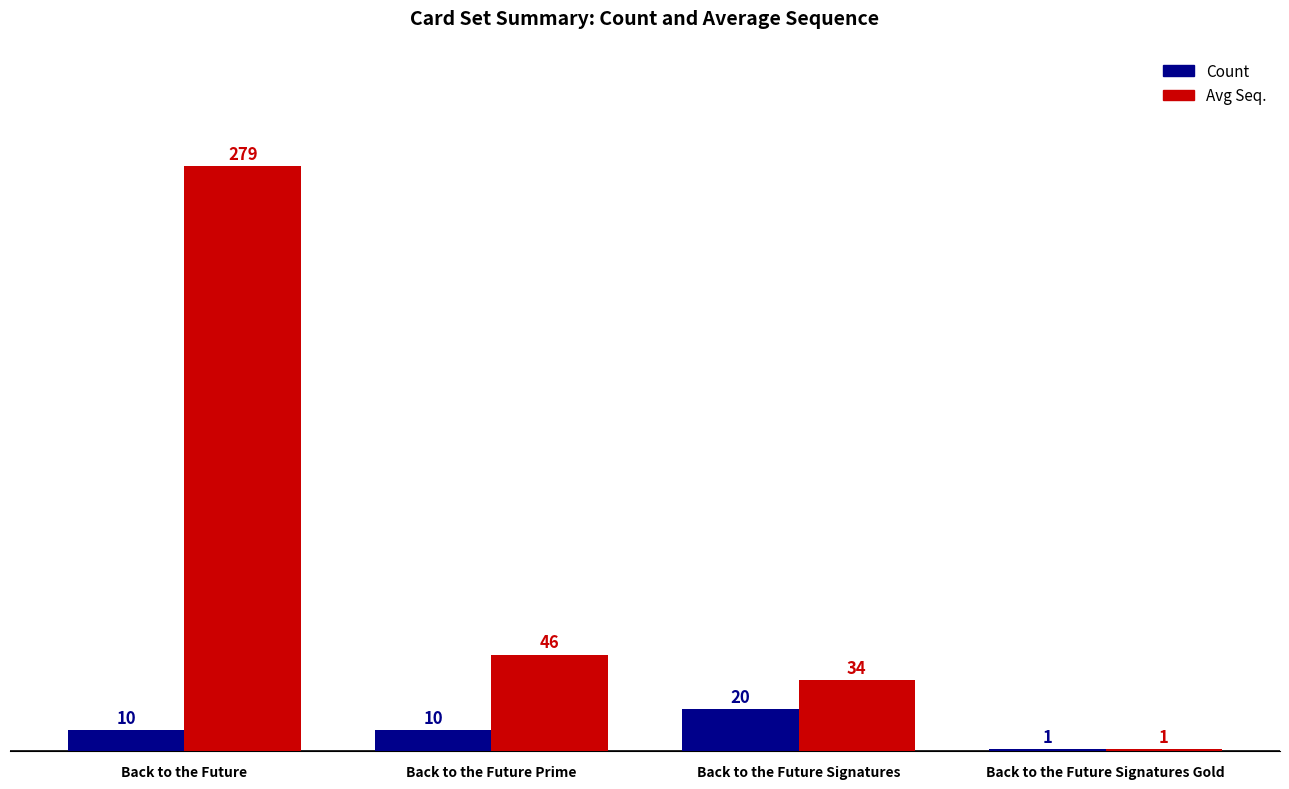

What value does the Count series have at Back to the Future Signatures Gold?

1